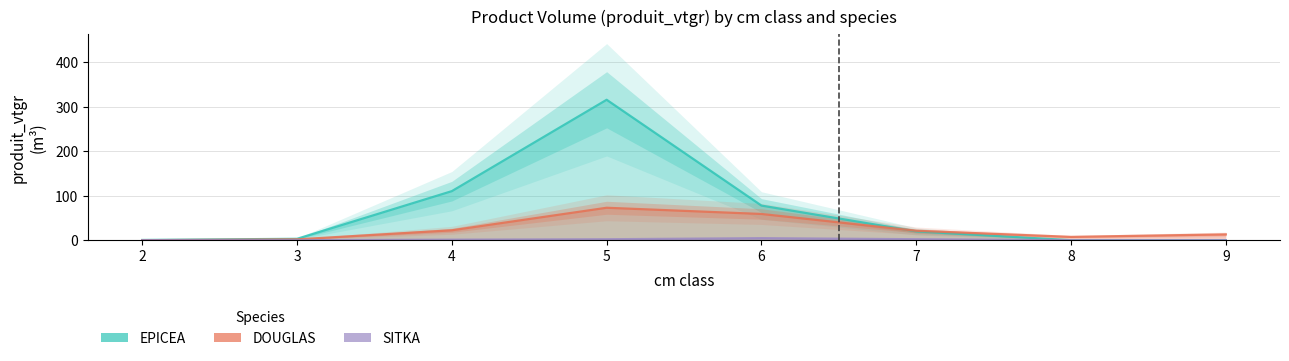

Where is the first local maximum for SITKA?

6